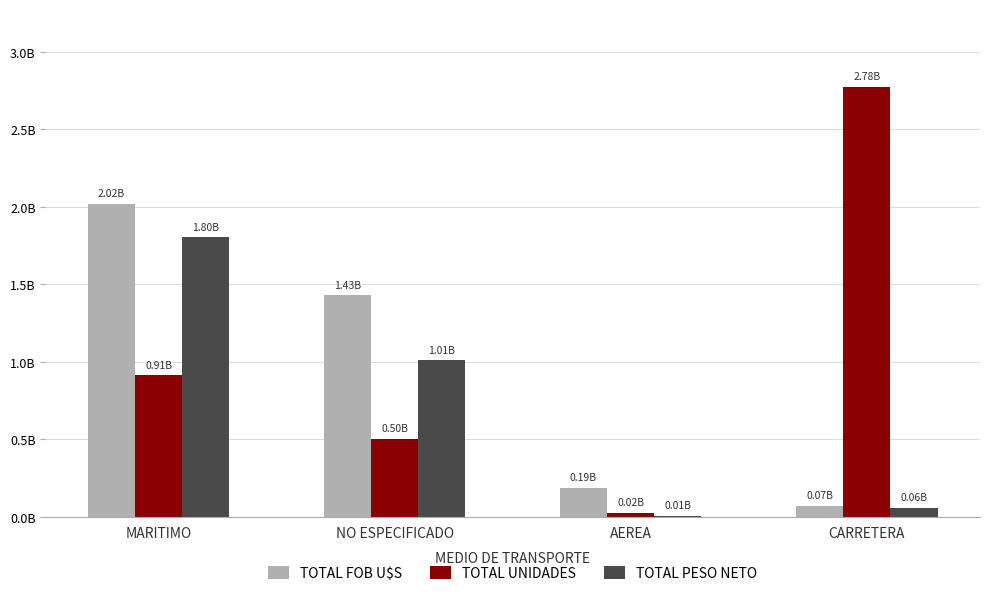

Are the bars horizontal?

No